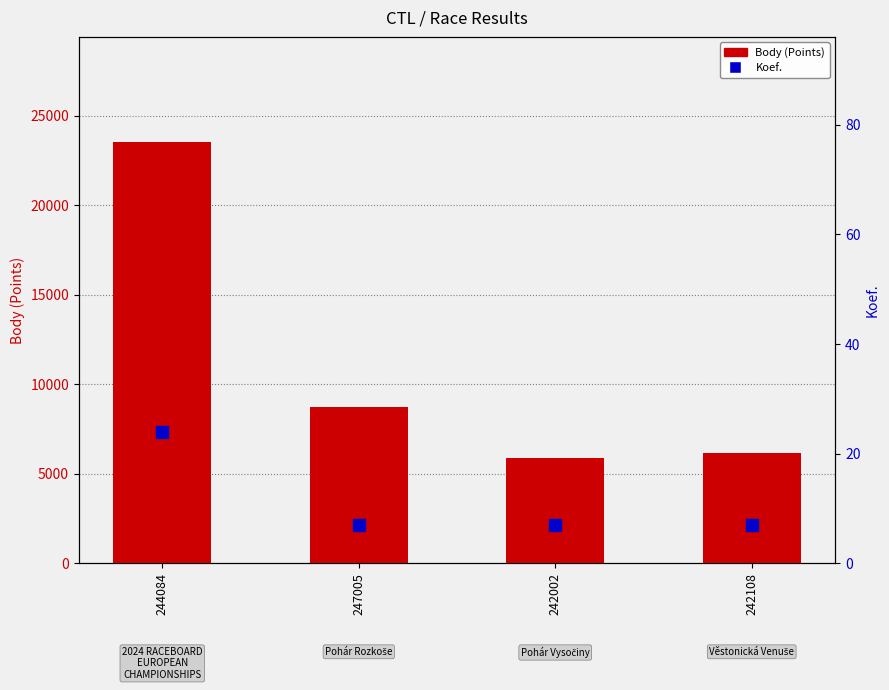

At 244084, list the series in order from smallest to largest.

Koef., Body (Points)